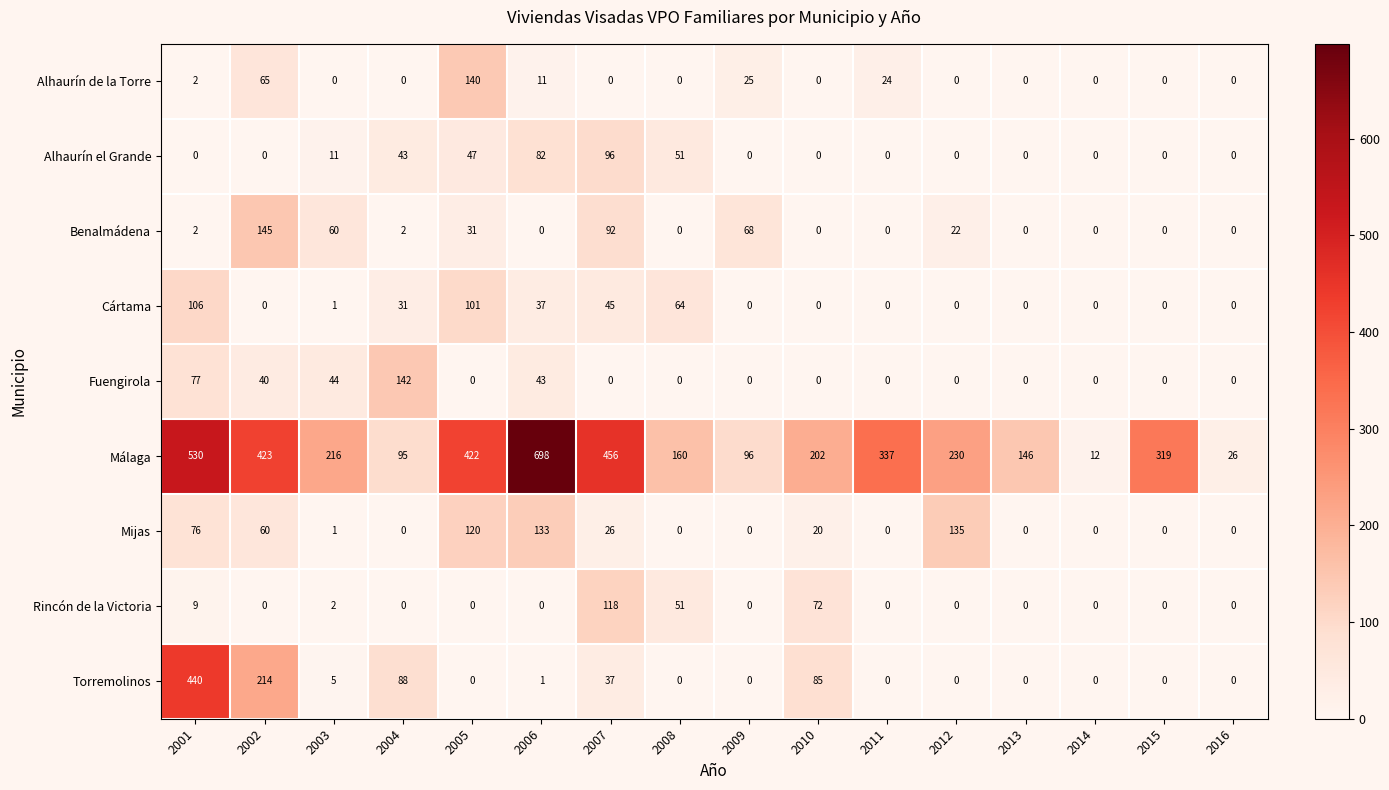

At which label does Cártama reach its peak?

2001